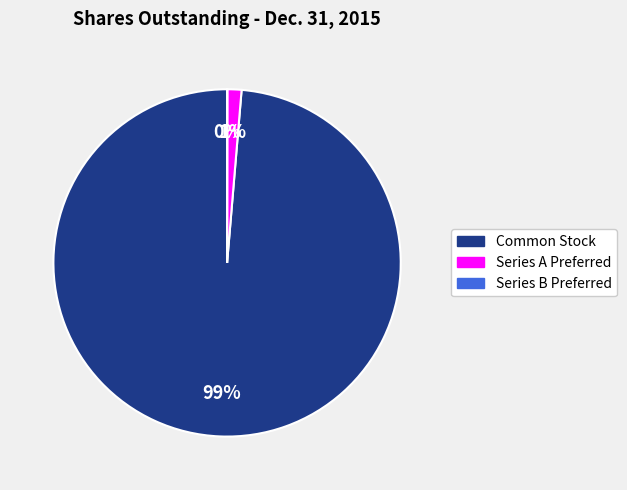

Does any single category account for the majority?

Yes